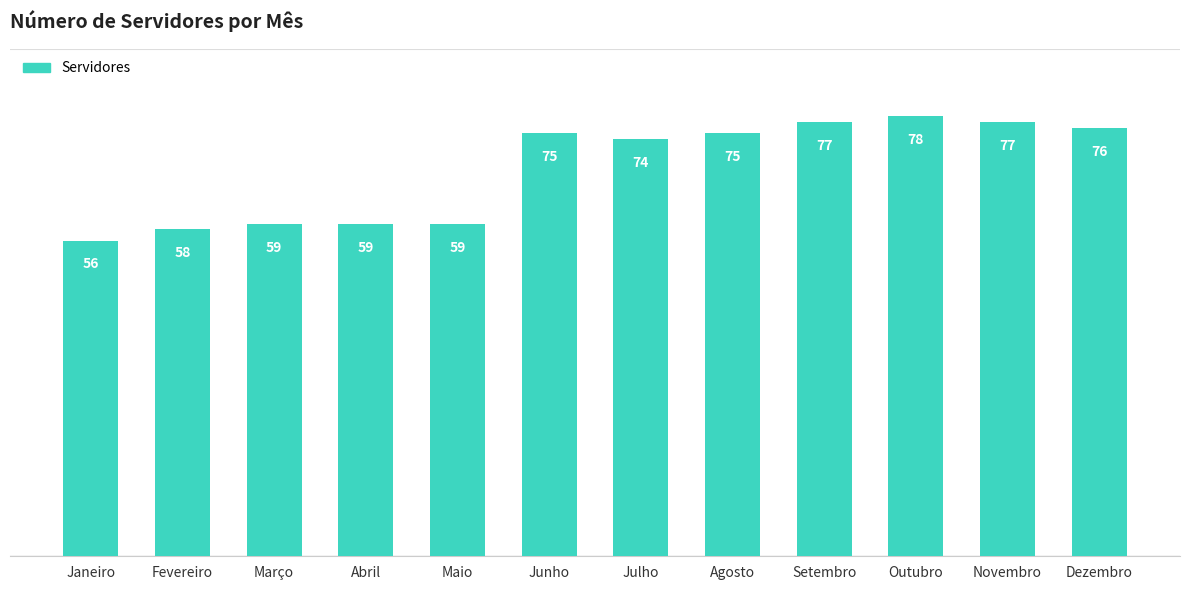

Count the number of categories in the chart.

12